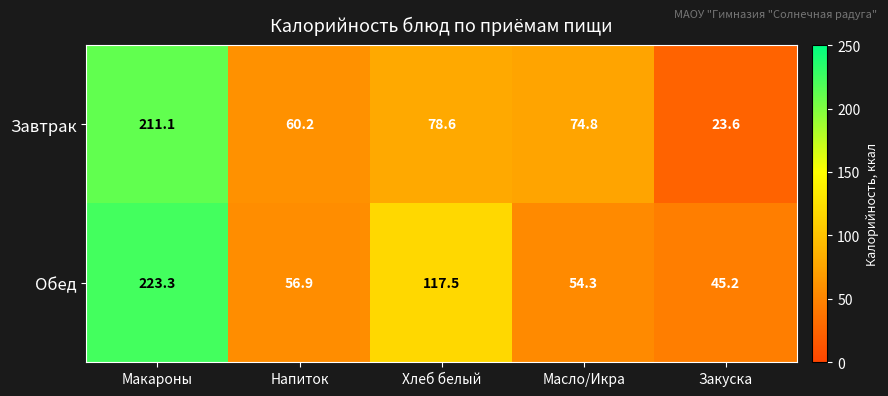

What is the difference between the highest and lowest values at Макароны?

12.2